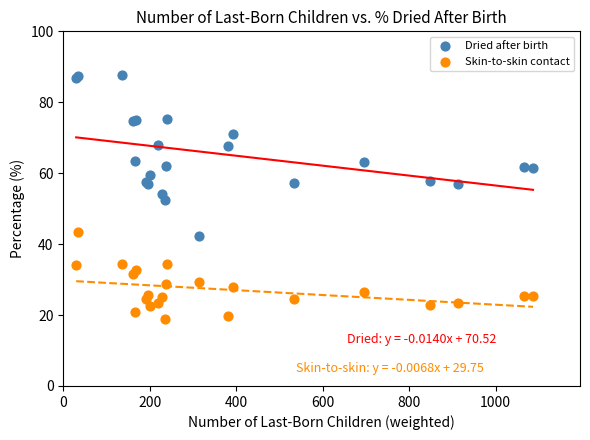

Which series reaches the maximum Y coordinate?

Dried after birth